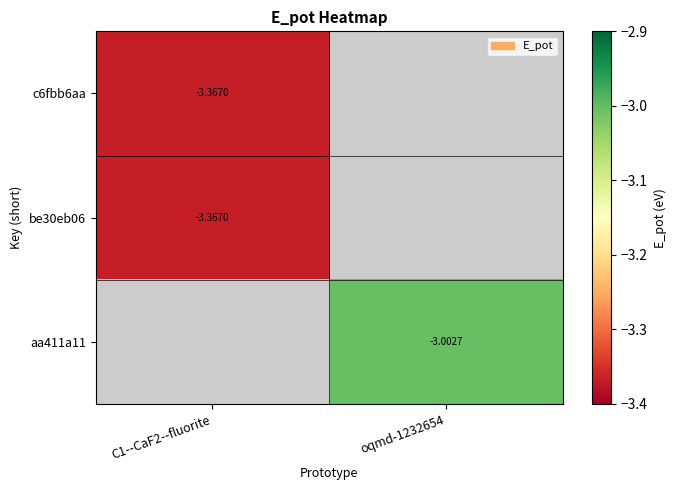

Is the value of aa411a11 at oqmd-1232654 greater than the value of c6fbb6aa at C1--CaF2--fluorite?

Yes